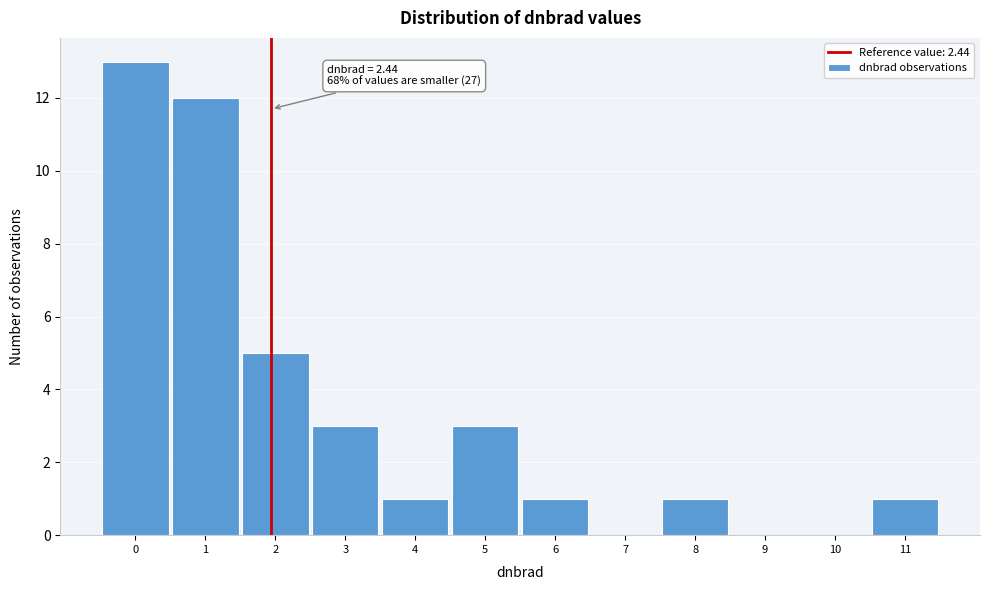

Reading right to left, list all the values displayed in this chart.

11=1	10=0	9=0	8=1	7=0	6=1	5=3	4=1	3=3	2=5	1=12	0=13